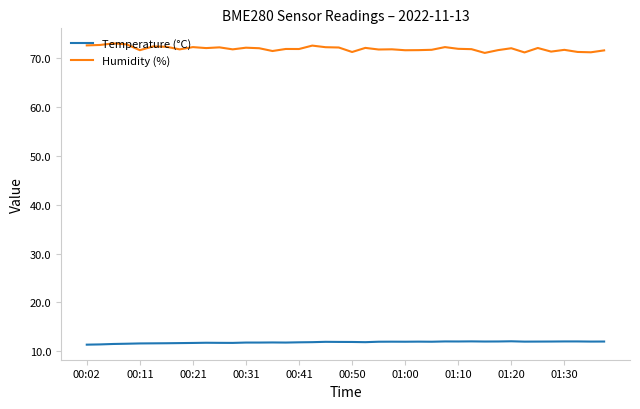

Which series has the largest total across all categories?

Humidity (%)